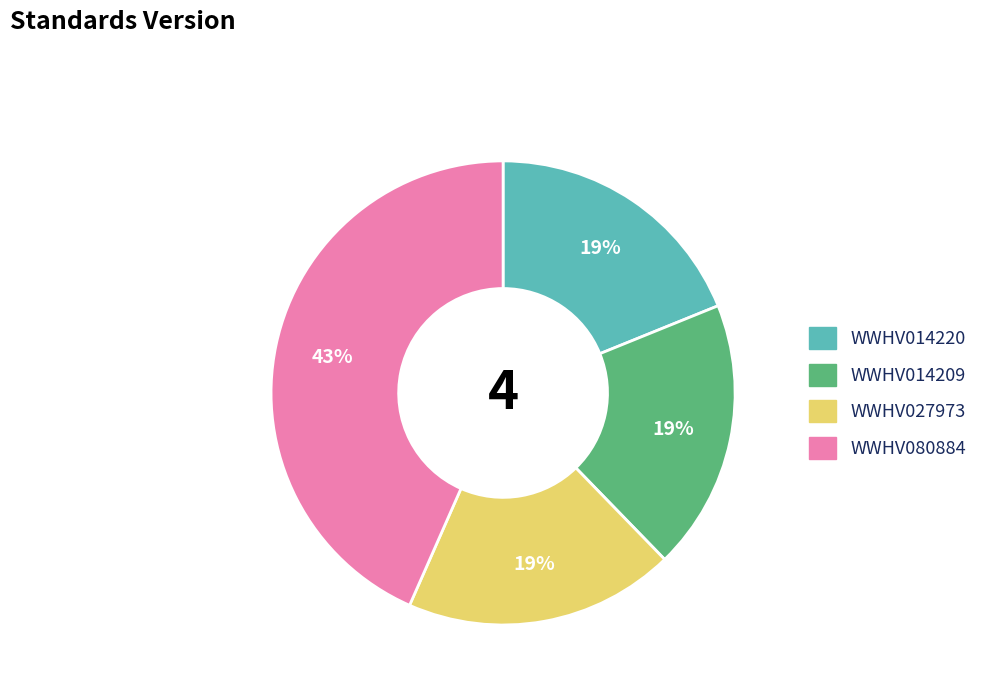

To the nearest percent, what is the combined percentage of WWHV027973 and WWHV014209?

38%